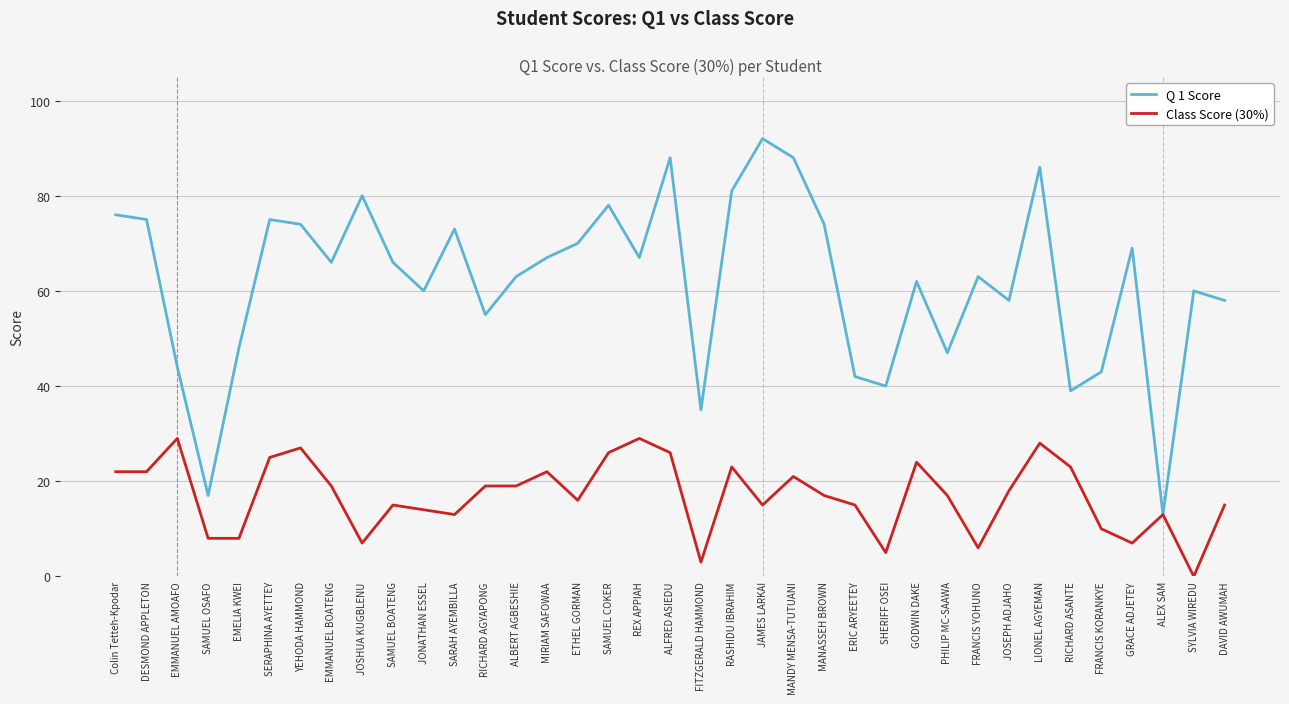

How many distinct data groups are displayed?

2